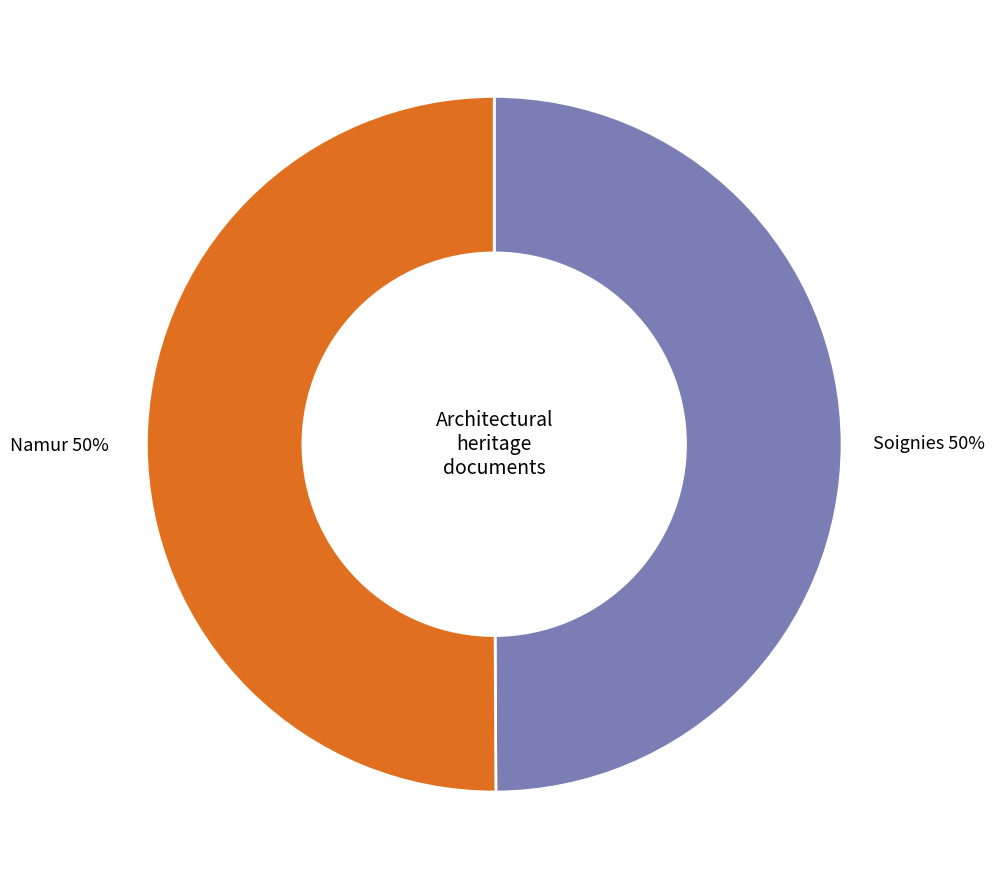

Combined, do Namur and Soignies account for over 50%?

Yes